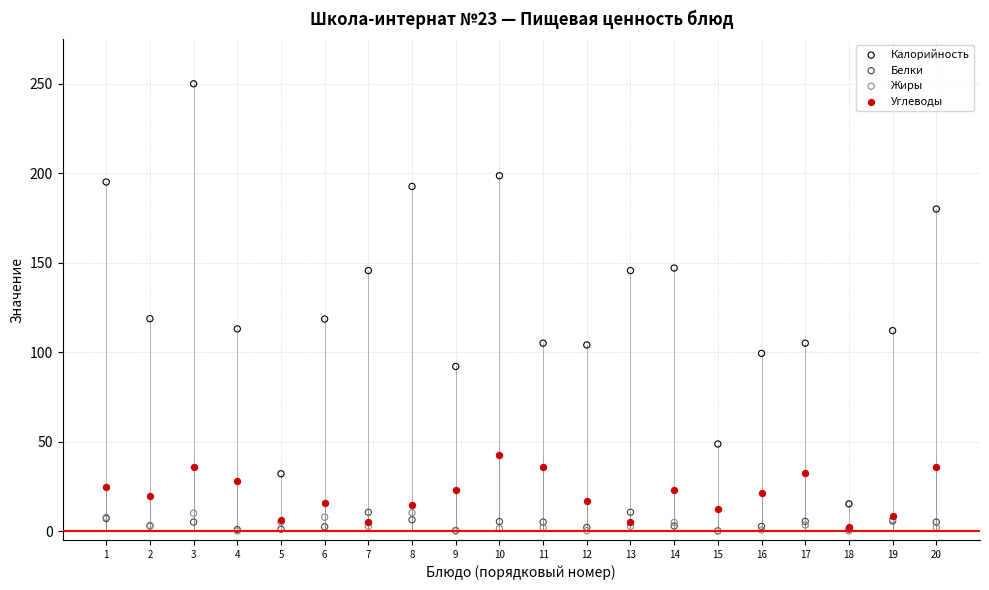

What are all the series names shown in the legend?

Калорийность, Белки, Жиры, Углеводы